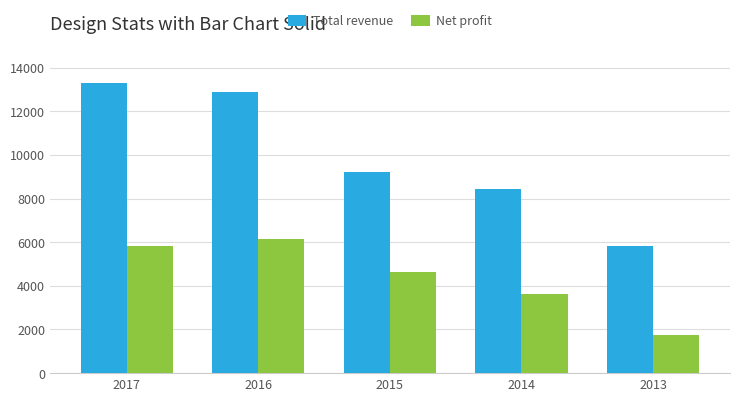

Rank the categories by Total revenue value from highest to lowest.

2017, 2016, 2015, 2014, 2013